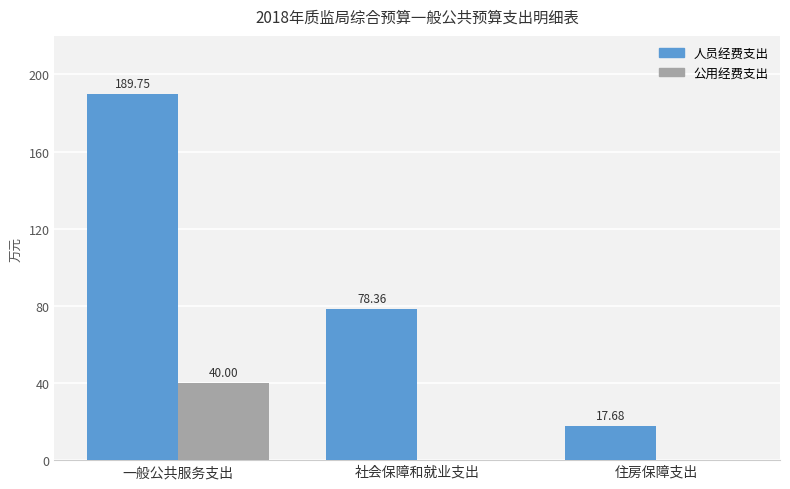

Between 社会保障和就业支出 and 住房保障支出, which series saw the biggest shift?

人员经费支出